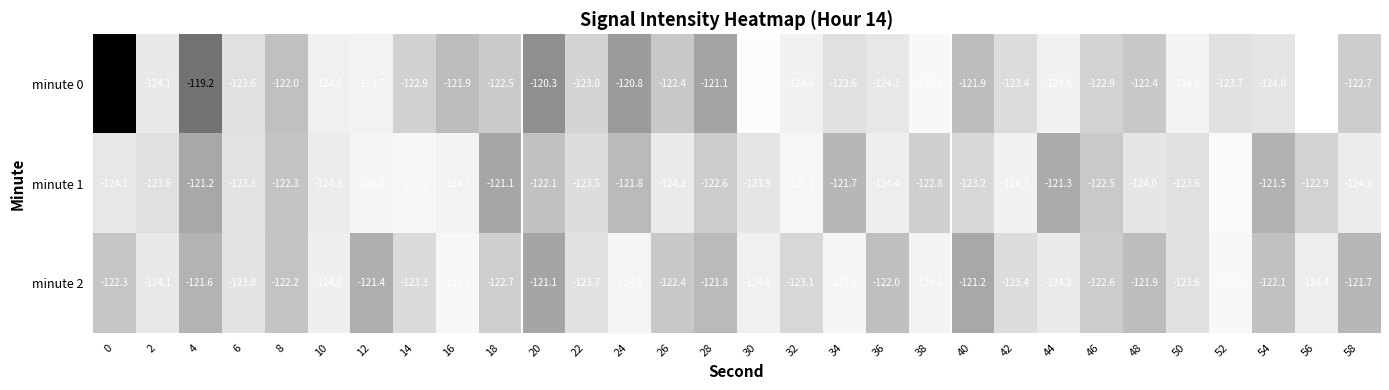

What is the maximum value shown in the chart?

-115.3